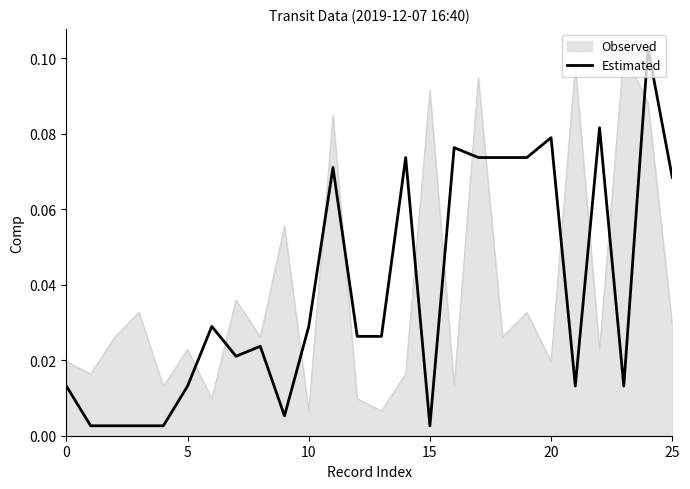

How many intersections are there between Observed and Estimated?

13